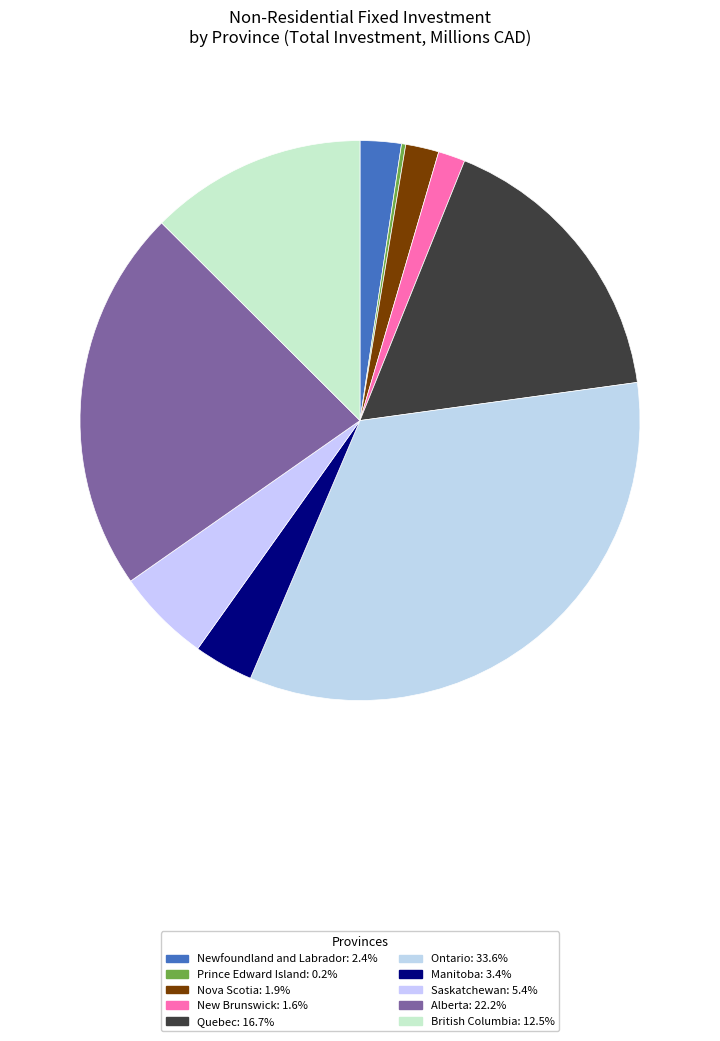

How many slices are in this pie chart?

10